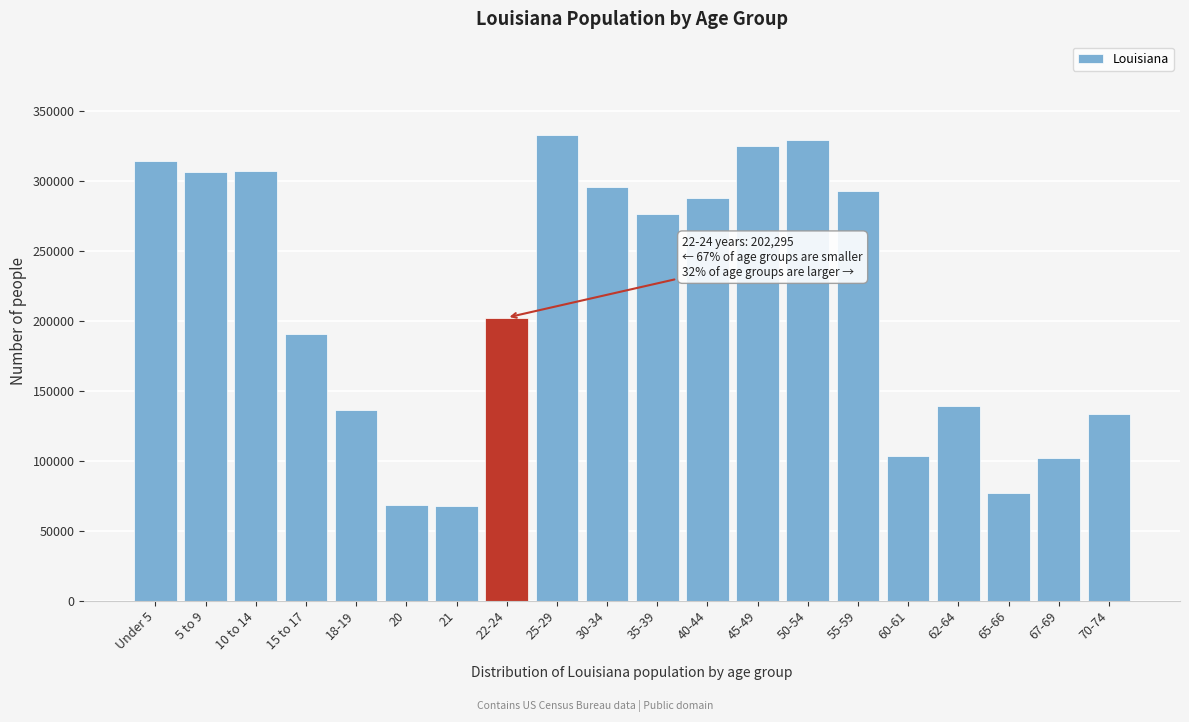

What is the value of the 17th bar from the left?

139308